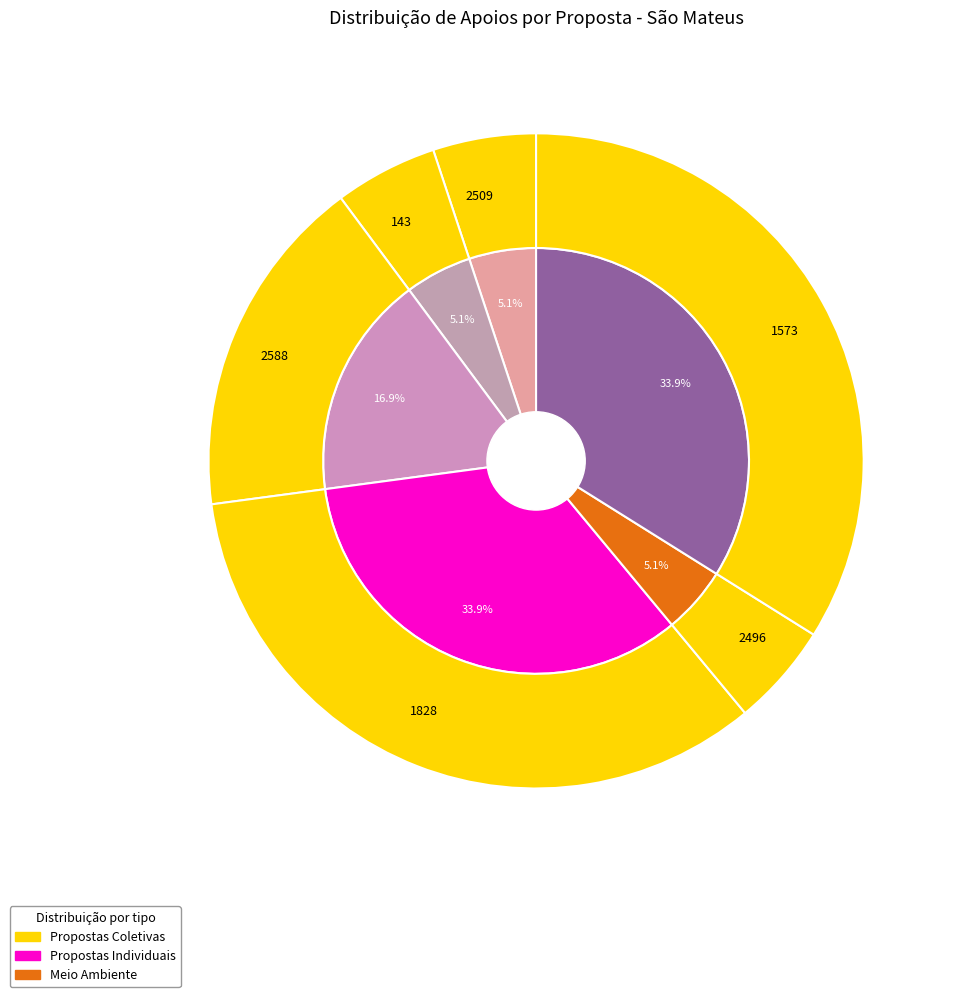

Approximately how many times larger is the value at 1573 compared to 1828?

1.0